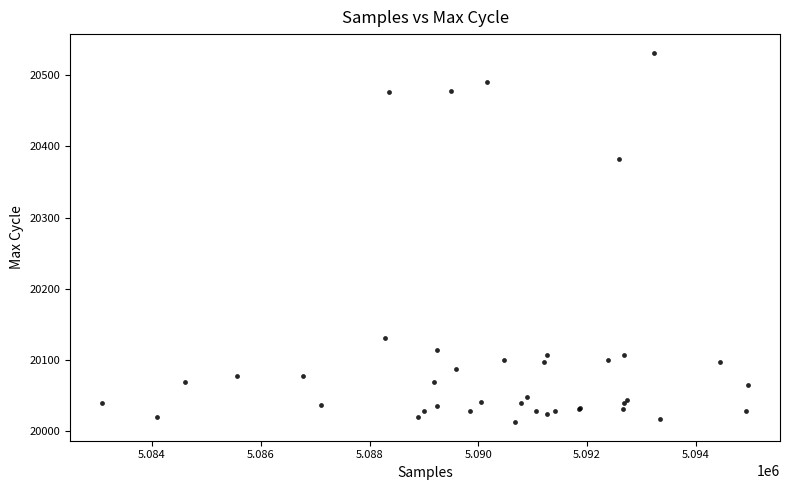

What Y value in the scatter plot is closest to 20272?

20382